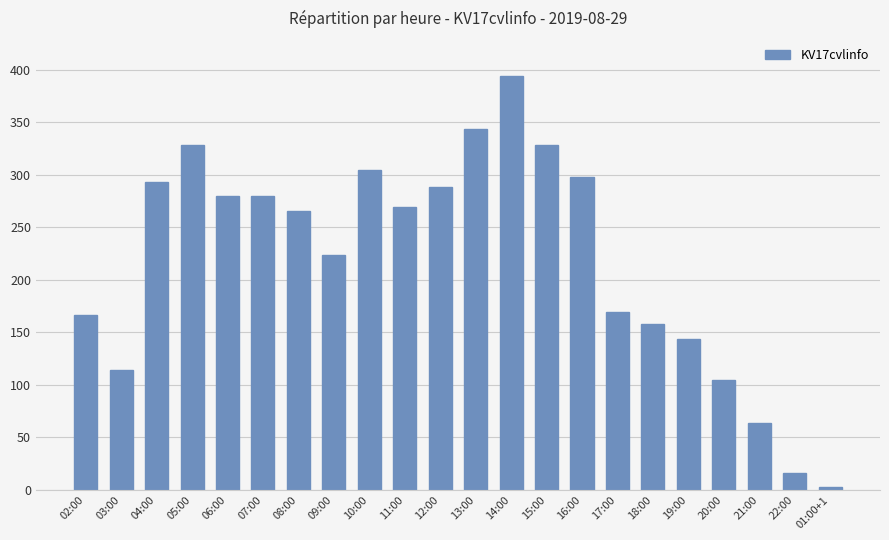

What is the difference between the maximum and minimum values?

391